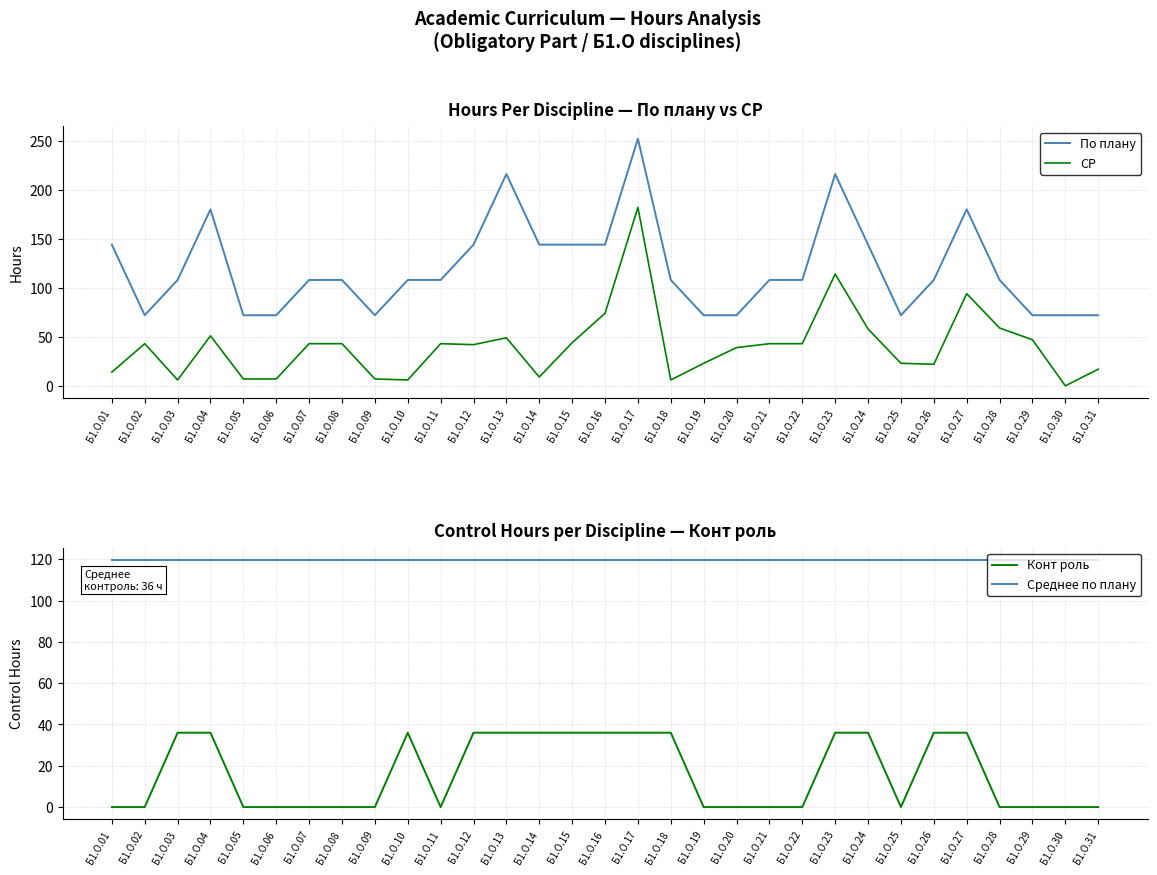

What is the value of the Среднее по плану point at the 23rd from the left?

119.6